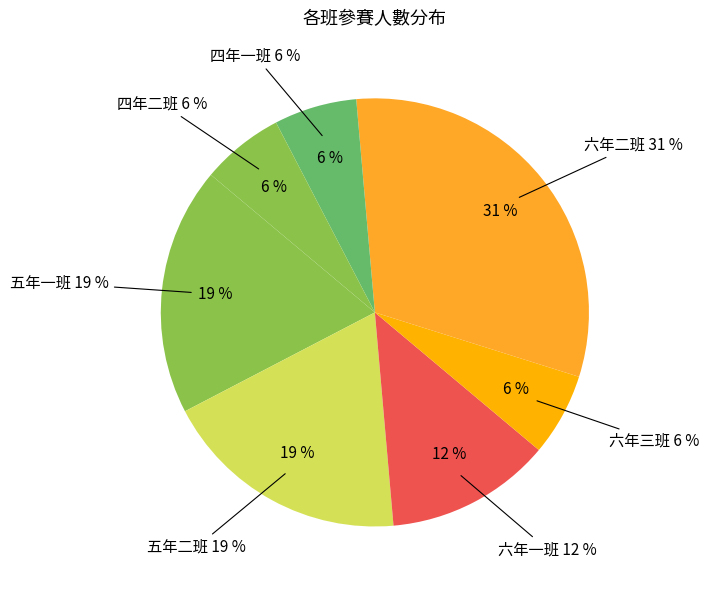

Does 四年二班 account for over 50% of the chart?

No